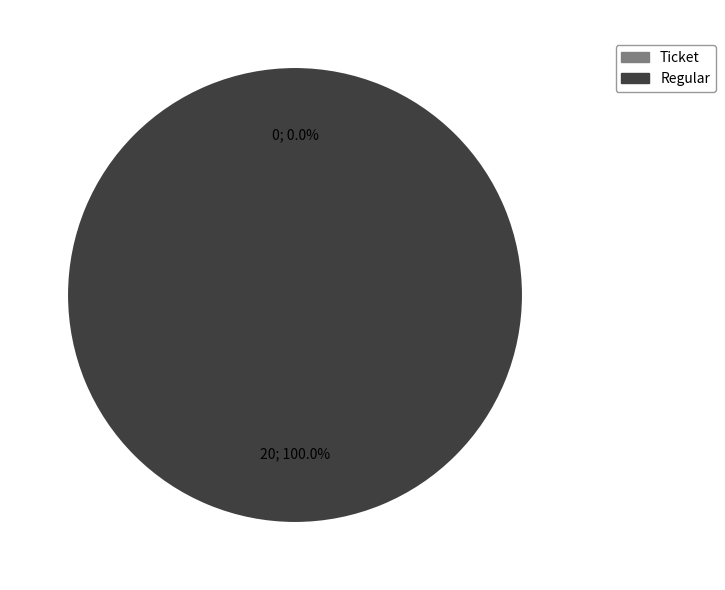

Is it true that Ticket is 0% of the pie?

True